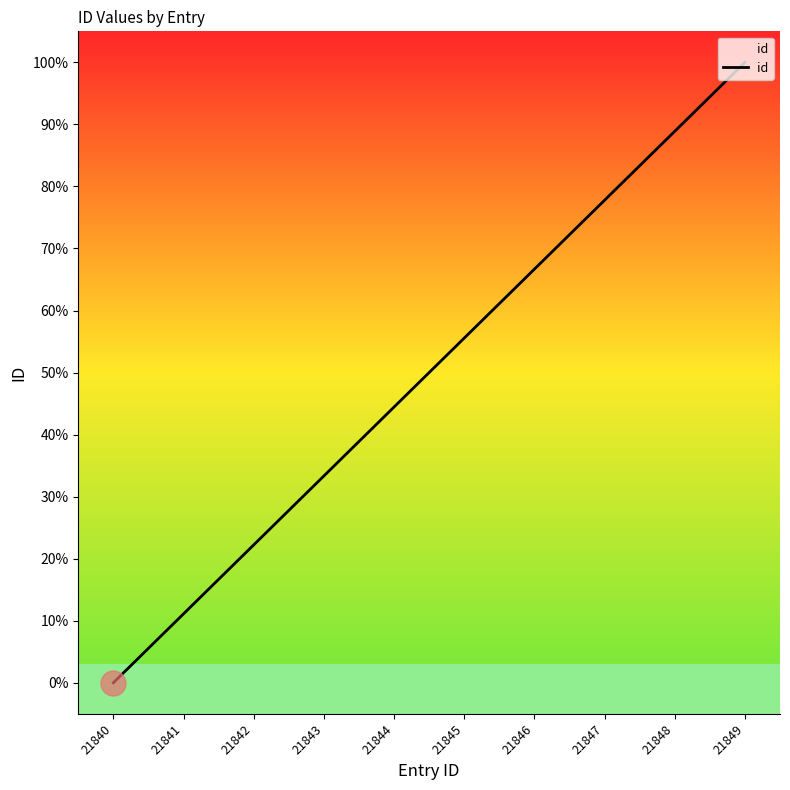

Reading right to left, what are all the values shown in this chart?

100.0	88.9	77.8	66.7	55.6	44.4	33.3	22.2	11.1	0.0